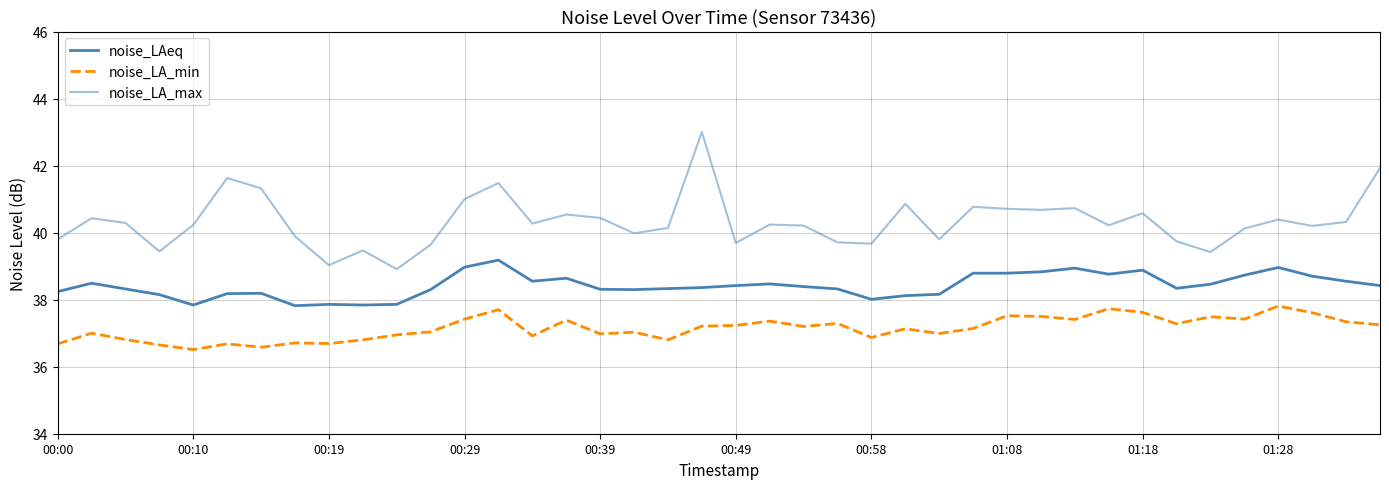

What is the sum of all noise_LAeq values?

1536.8